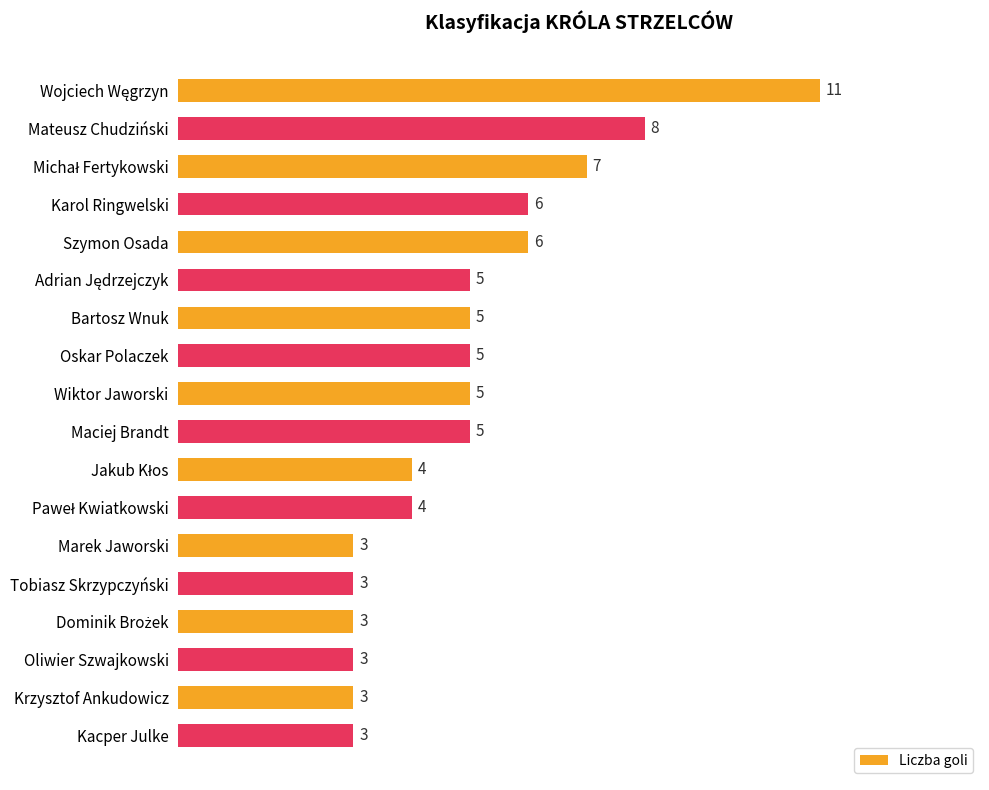

Reading top to bottom, list all the values displayed in this chart.

11	8	7	6	6	5	5	5	5	5	4	4	3	3	3	3	3	3